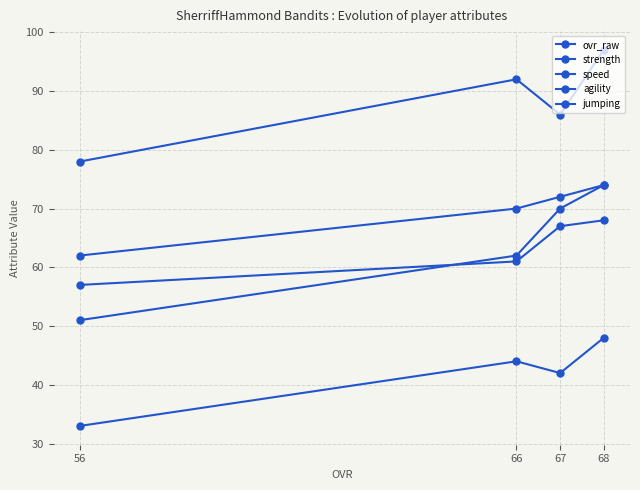

Which category has the lowest value across all series?

56